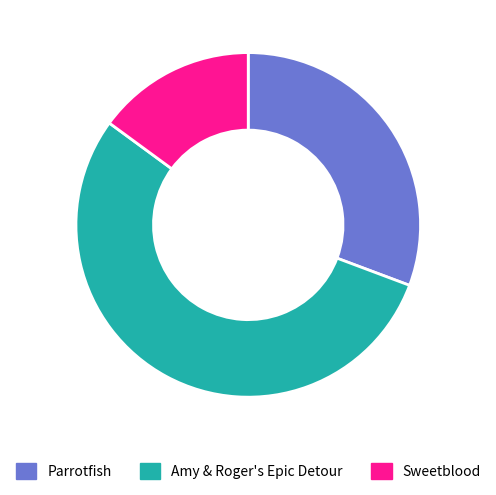

Combined, do Parrotfish and Sweetblood account for over 50%?

No